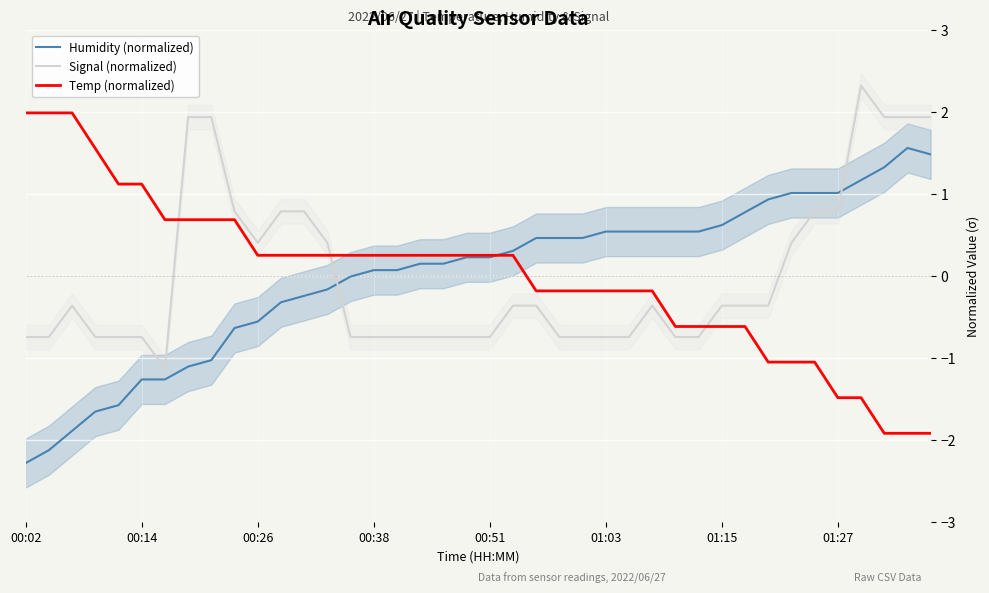

How many data points does each series have?

40